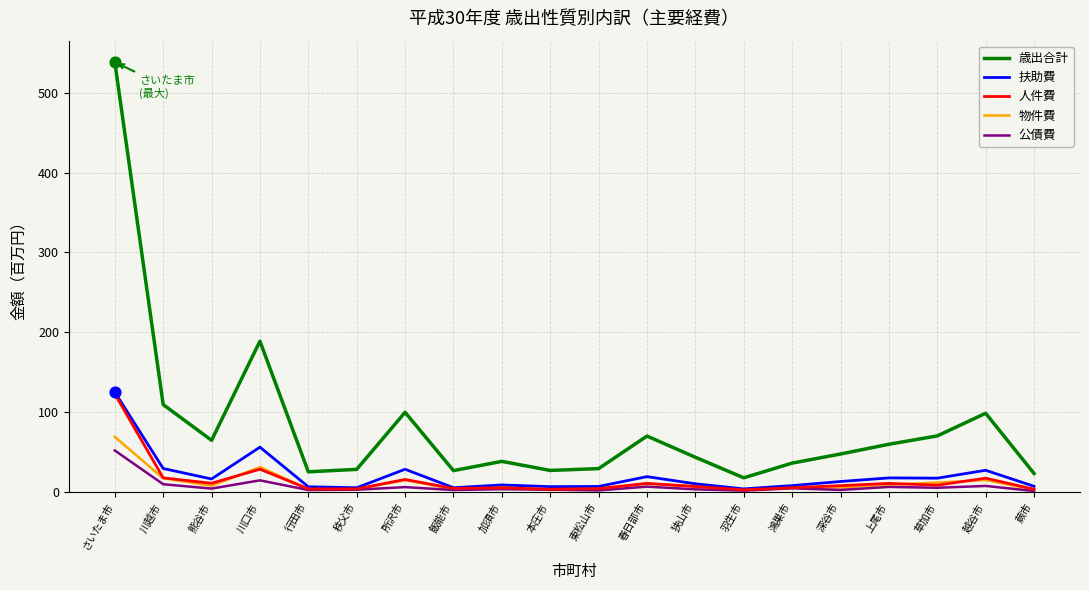

At how many categories does at least one series exceed 195?

1